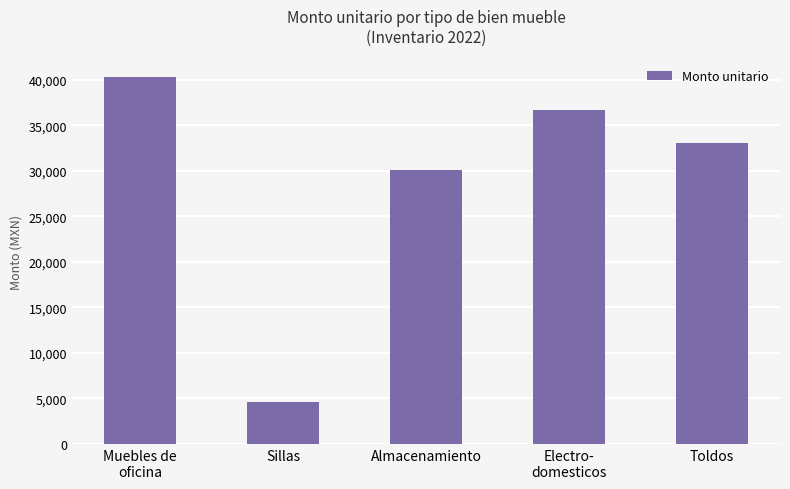

Reading left to right, transcribe all the data shown in this chart.

Muebles de
oficina=40344.8	Sillas=4567.2	Almacenamiento=30069.0	Electro-
domesticos=36688.5	Toldos=33103.4